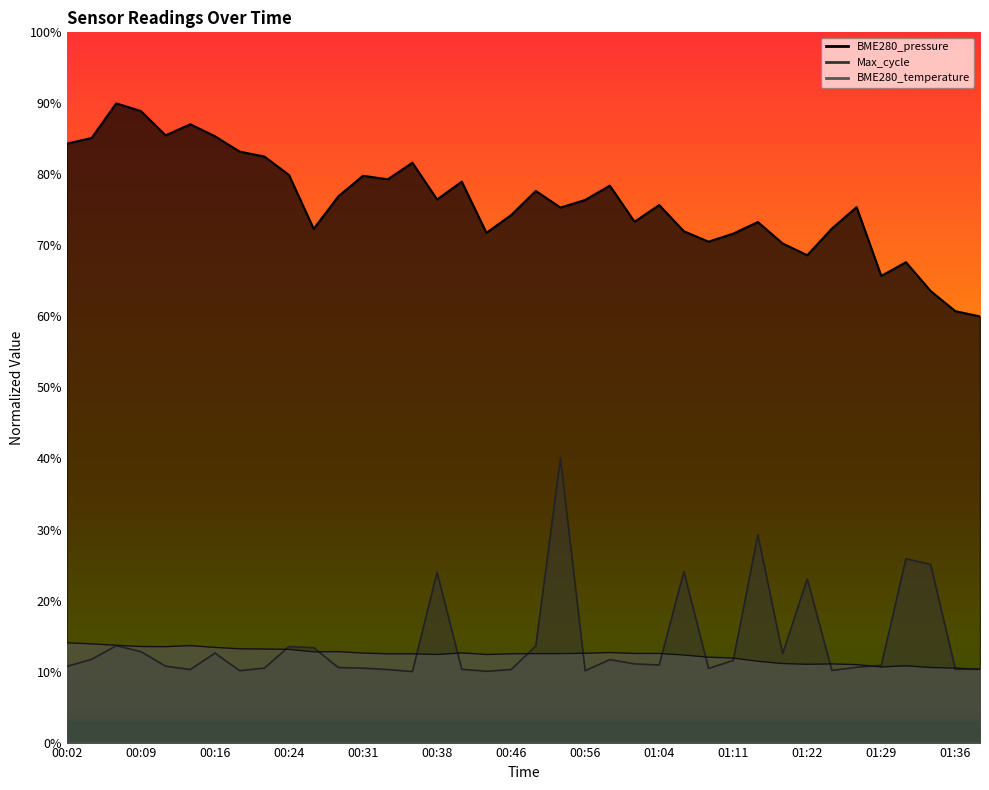

What is the ratio of the value at 00:54 to the value at 01:39?

1.2